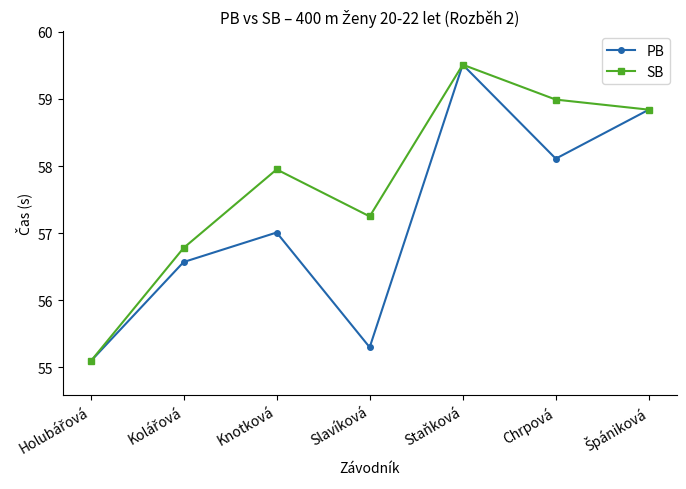

At which label does SB reach its peak?

Staňková